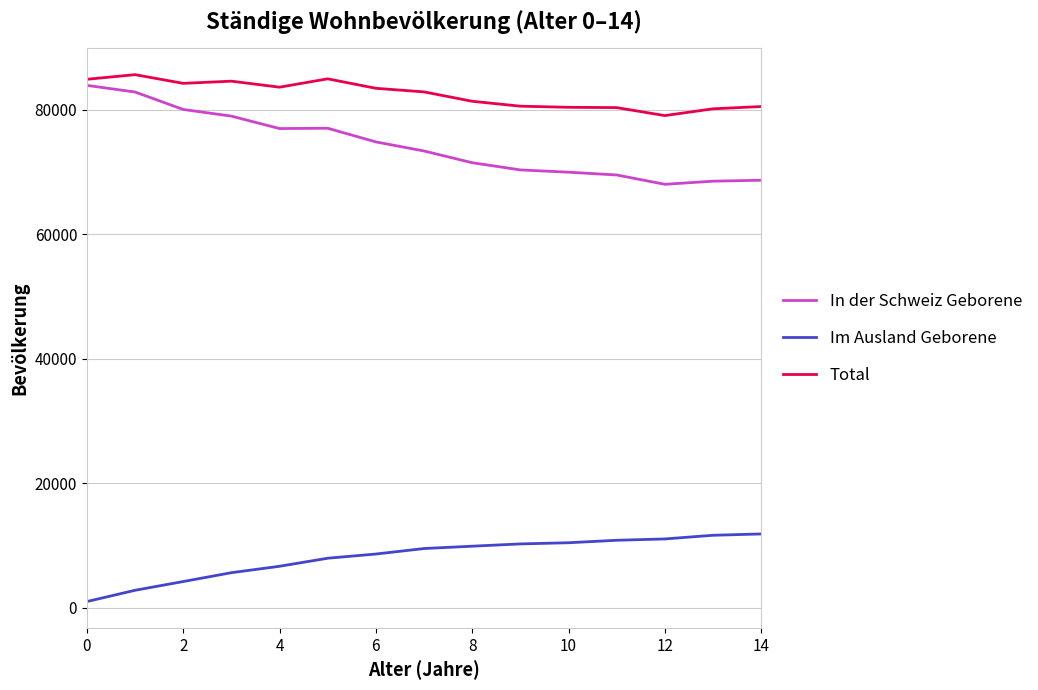

What is the greatest value displayed?

85645